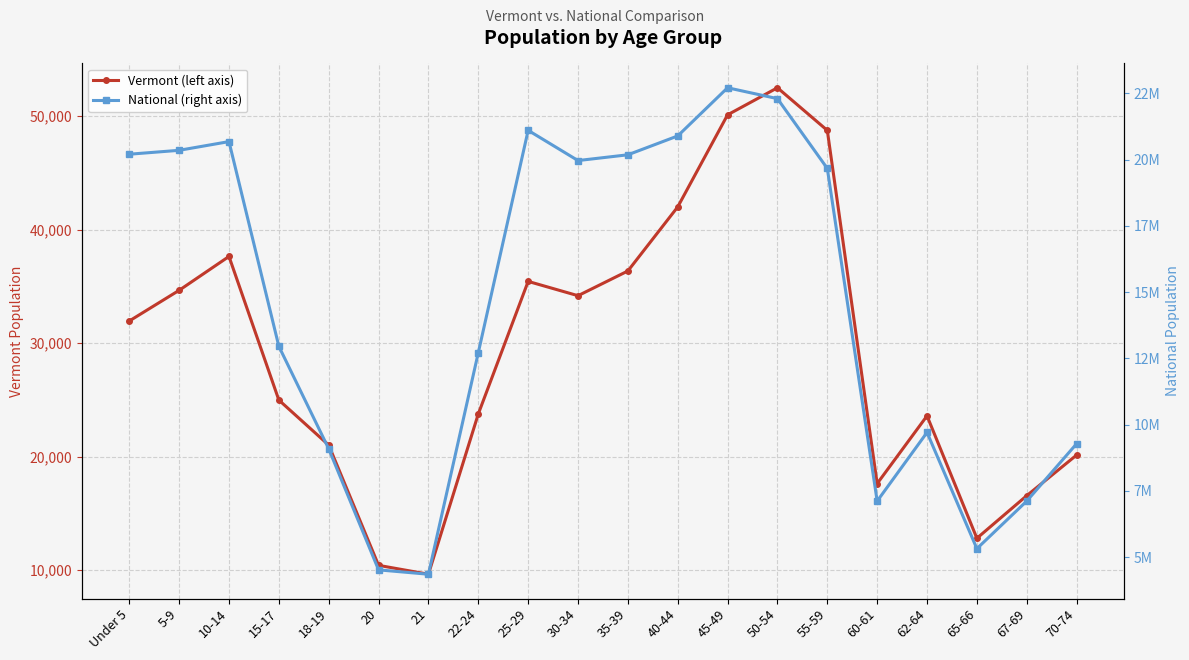

List the series in order of their peak value, highest first.

National (right axis), Vermont (left axis)